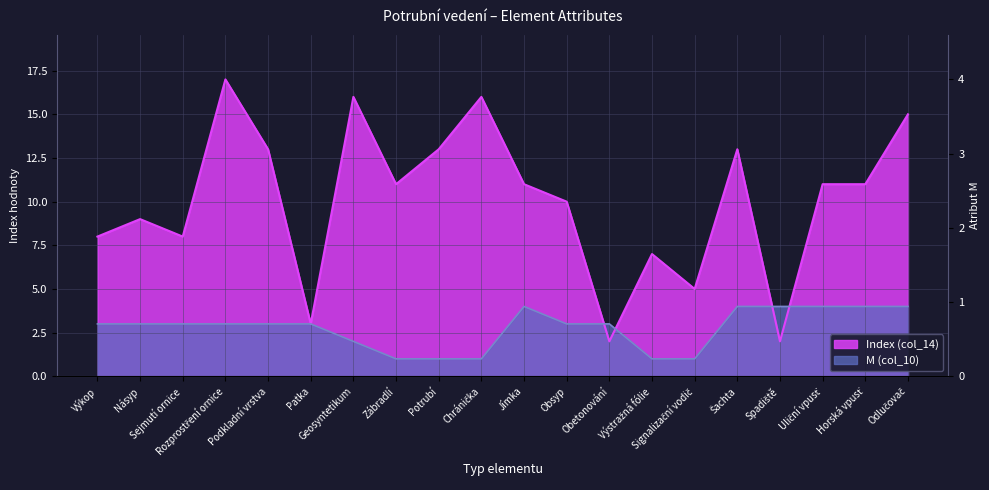

What is the label of the 1st point from the left?

Výkop